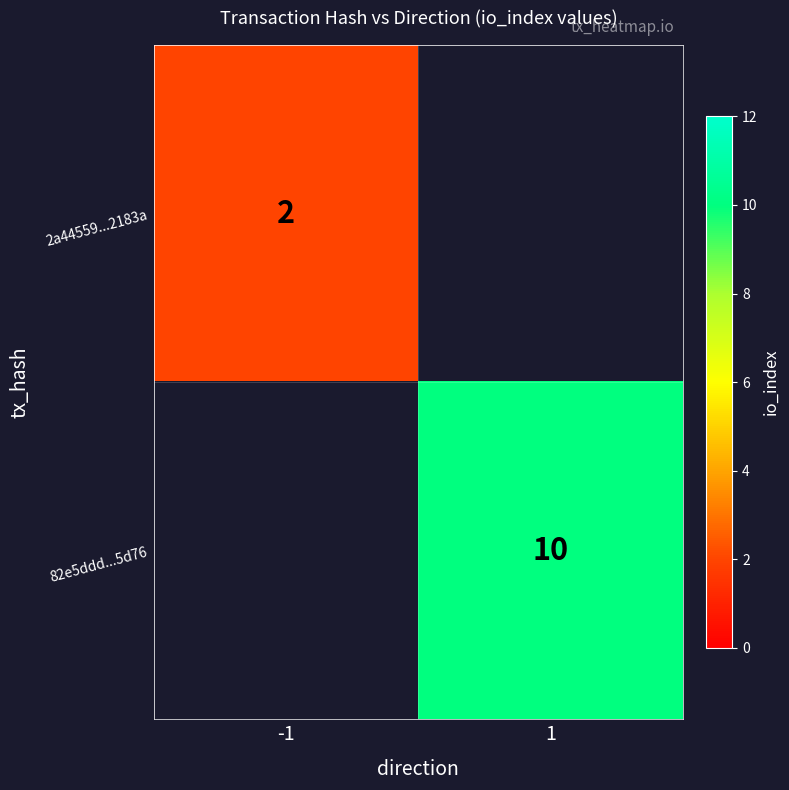

The value of 82e5ddd...5d76 at 1 is 10. True or false?

True